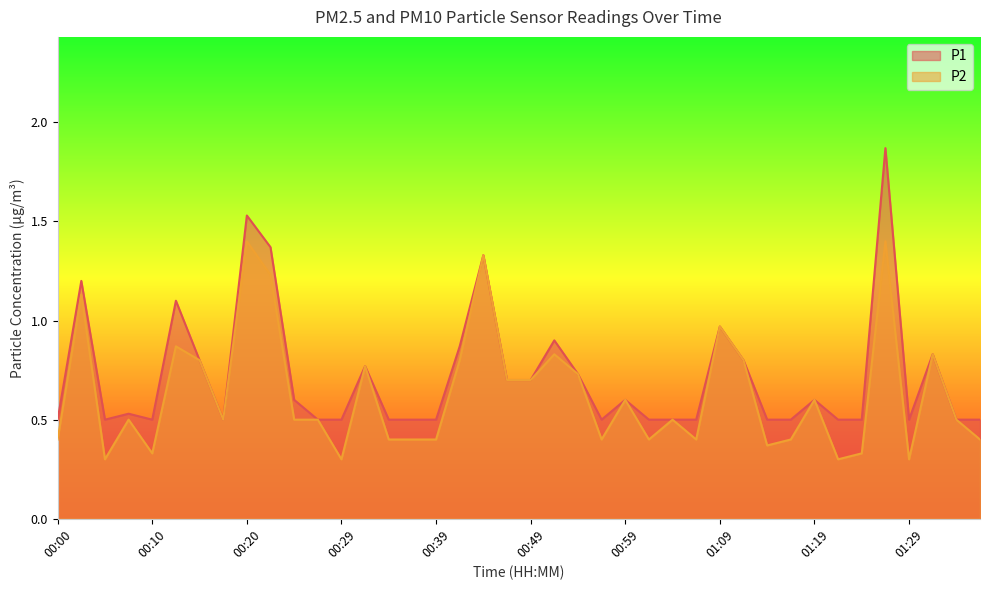

Which series has the widest spread of values?

P1